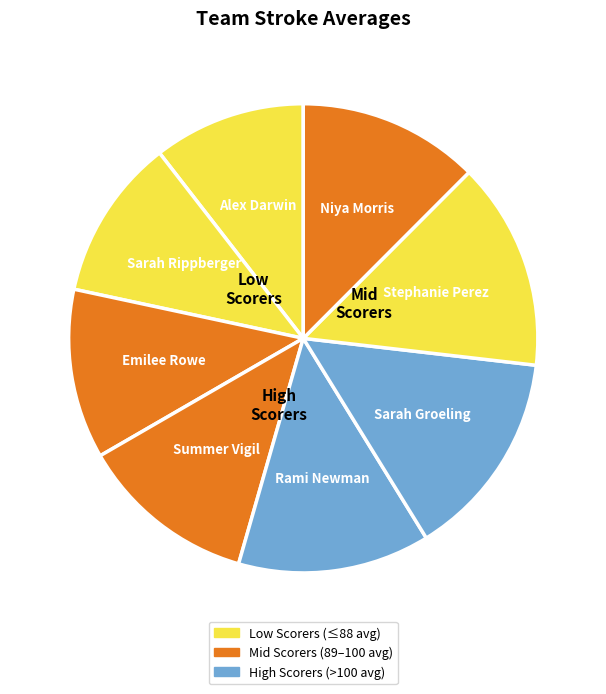

How many segments does this pie chart have?

8